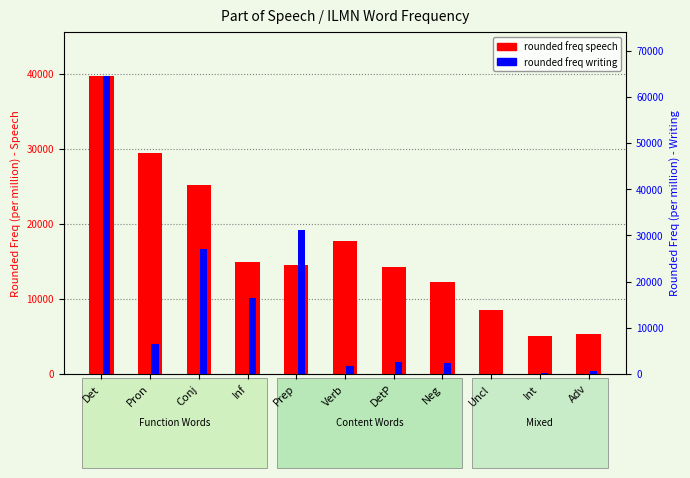

How many values in the rounded freq speech series are below 14550?

5